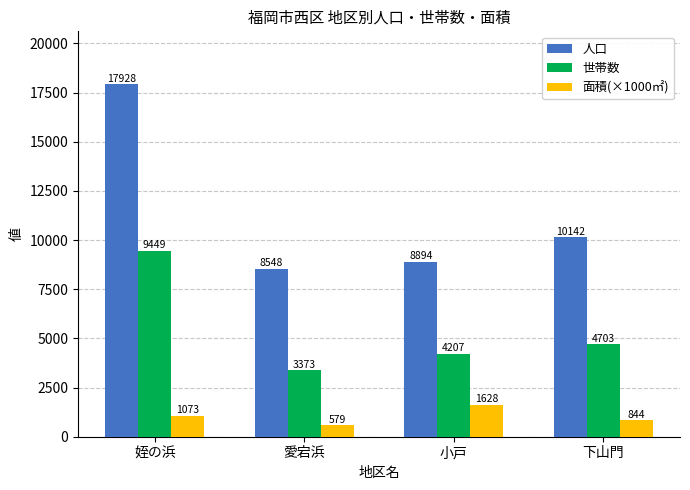

Which series has the largest total across all categories?

人口